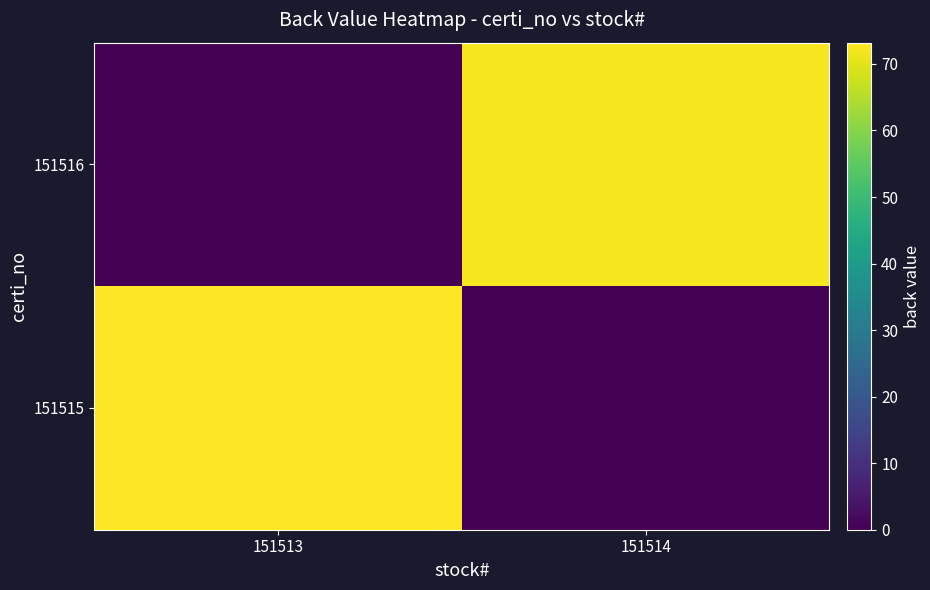

At which category is the sum across all series the highest?

151513